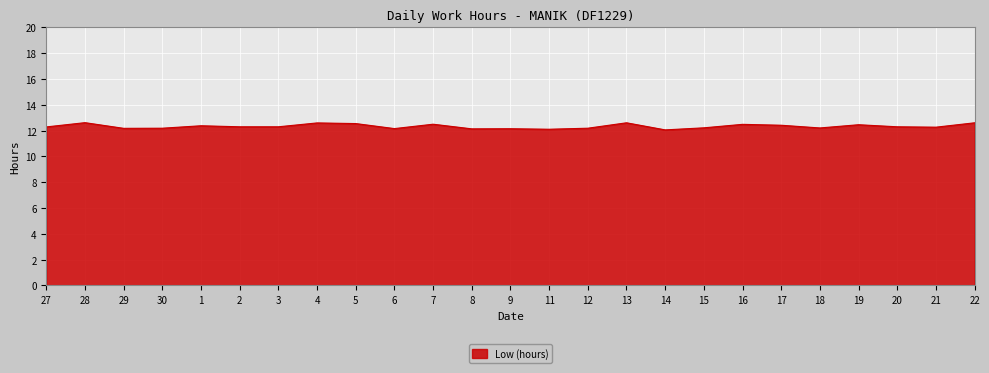

What is the difference between the values at 12 and 21?

0.1